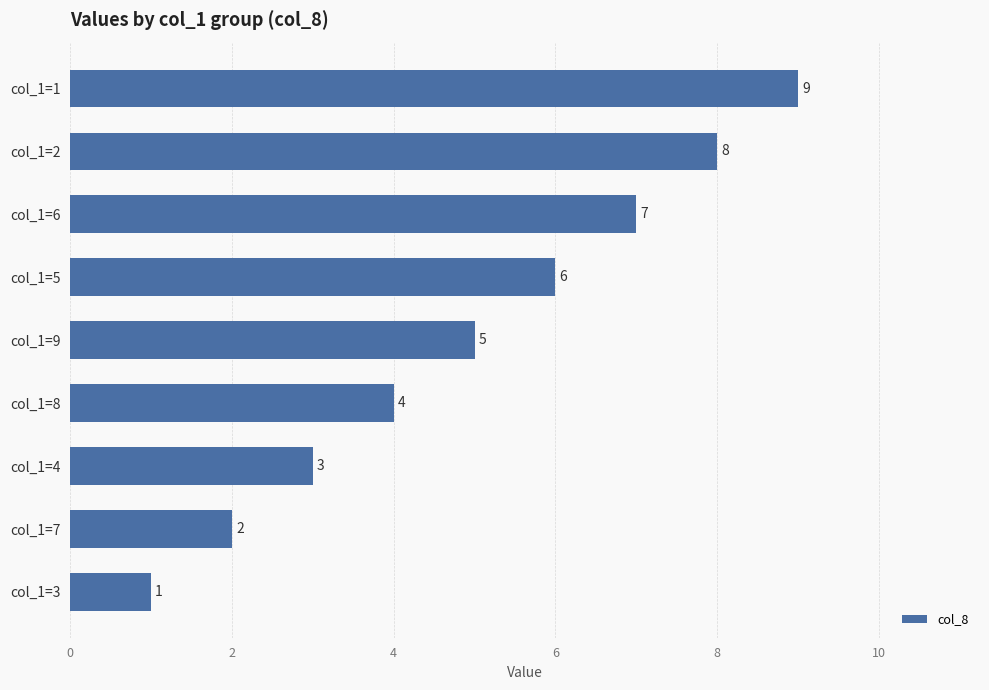

Which label corresponds to the largest value in the chart?

col_1=1